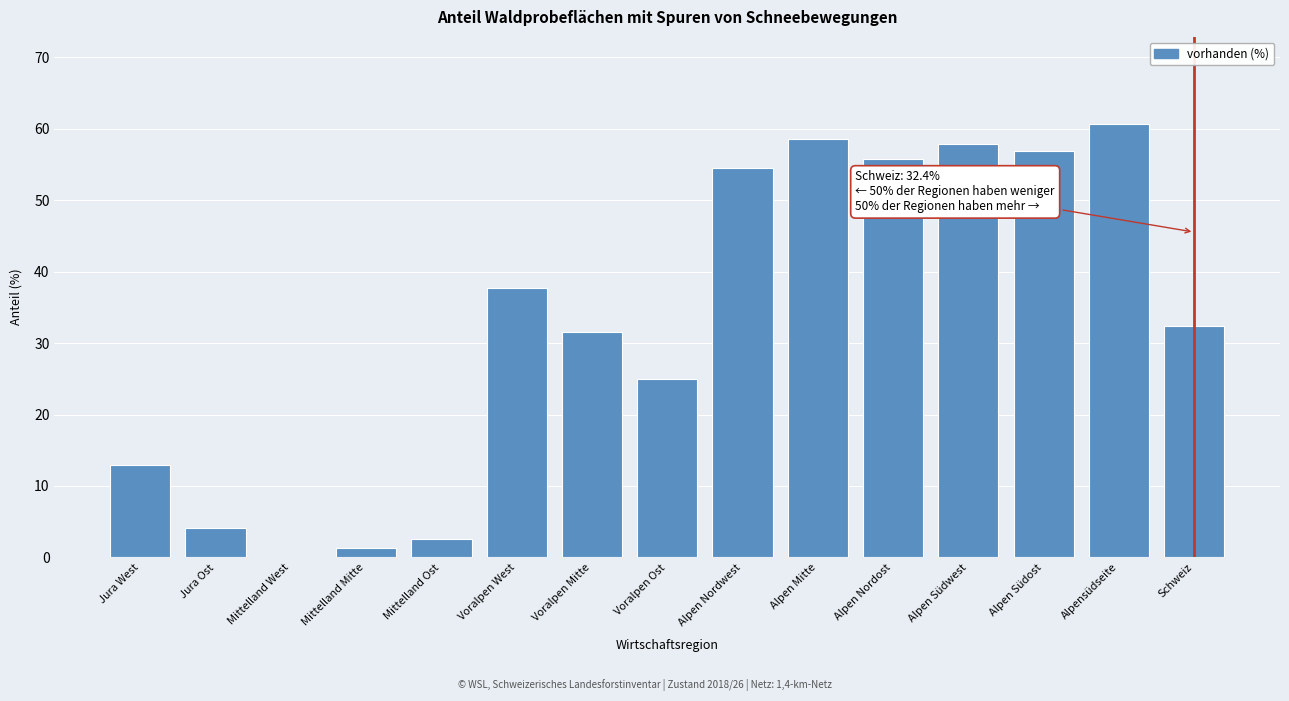

Reading left to right, list all the values displayed in this chart.

Jura West=12.9	Jura Ost=4.1	Mittelland West=0.0	Mittelland Mitte=1.3	Mittelland Ost=2.6	Voralpen West=37.7	Voralpen Mitte=31.6	Voralpen Ost=25.0	Alpen Nordwest=54.5	Alpen Mitte=58.6	Alpen Nordost=55.7	Alpen Südwest=57.9	Alpen Südost=56.9	Alpensüdseite=60.7	Schweiz=32.4